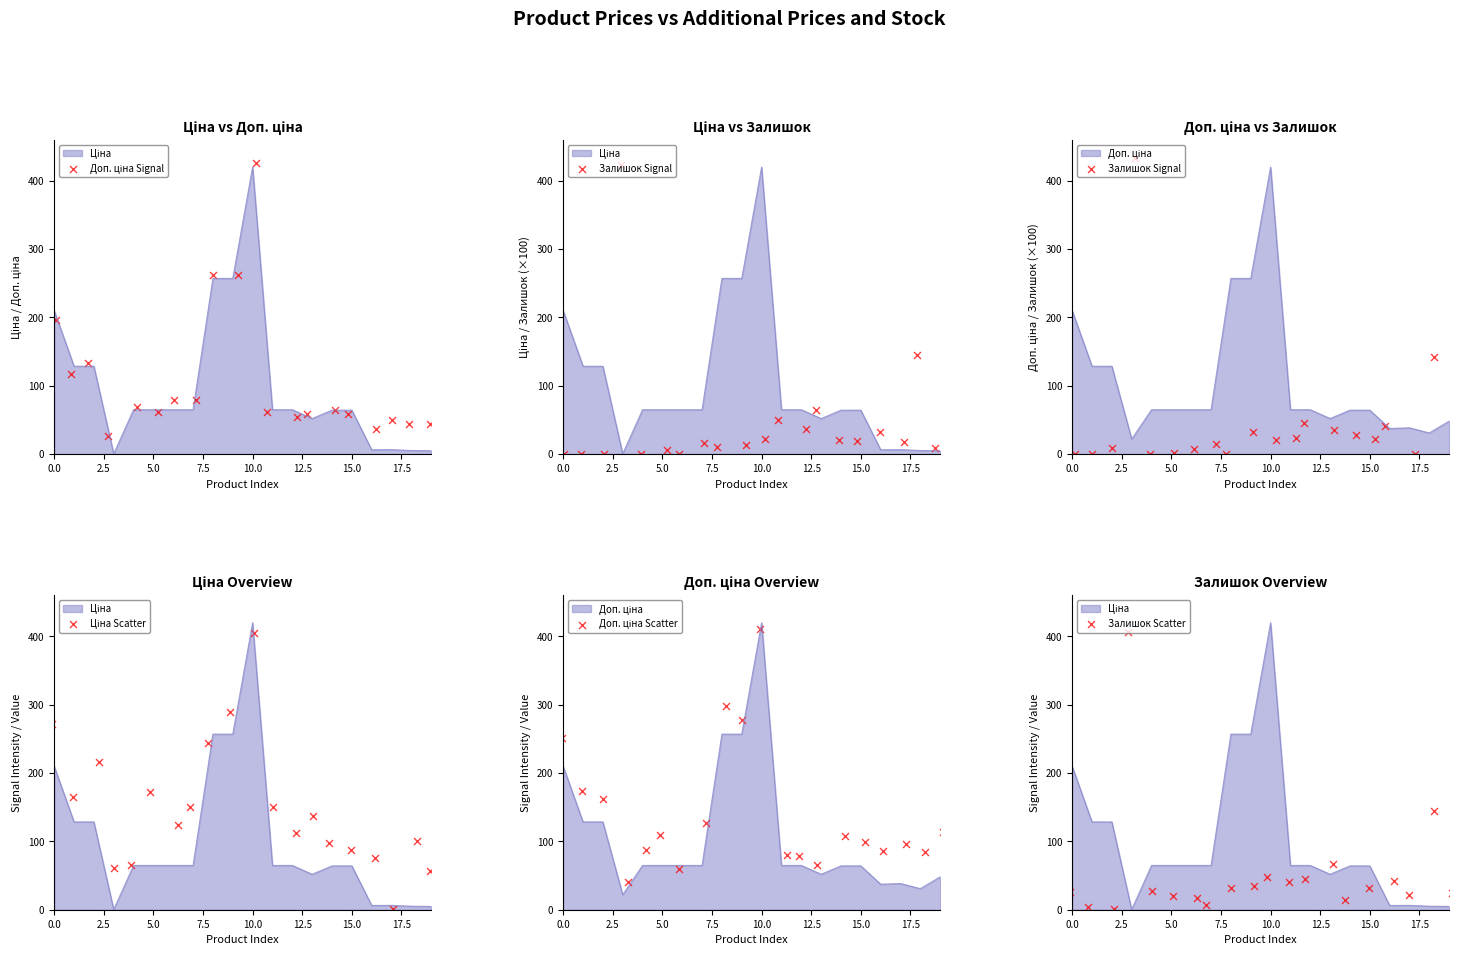

Which series contains the lowest Y value?

Залишок Signal